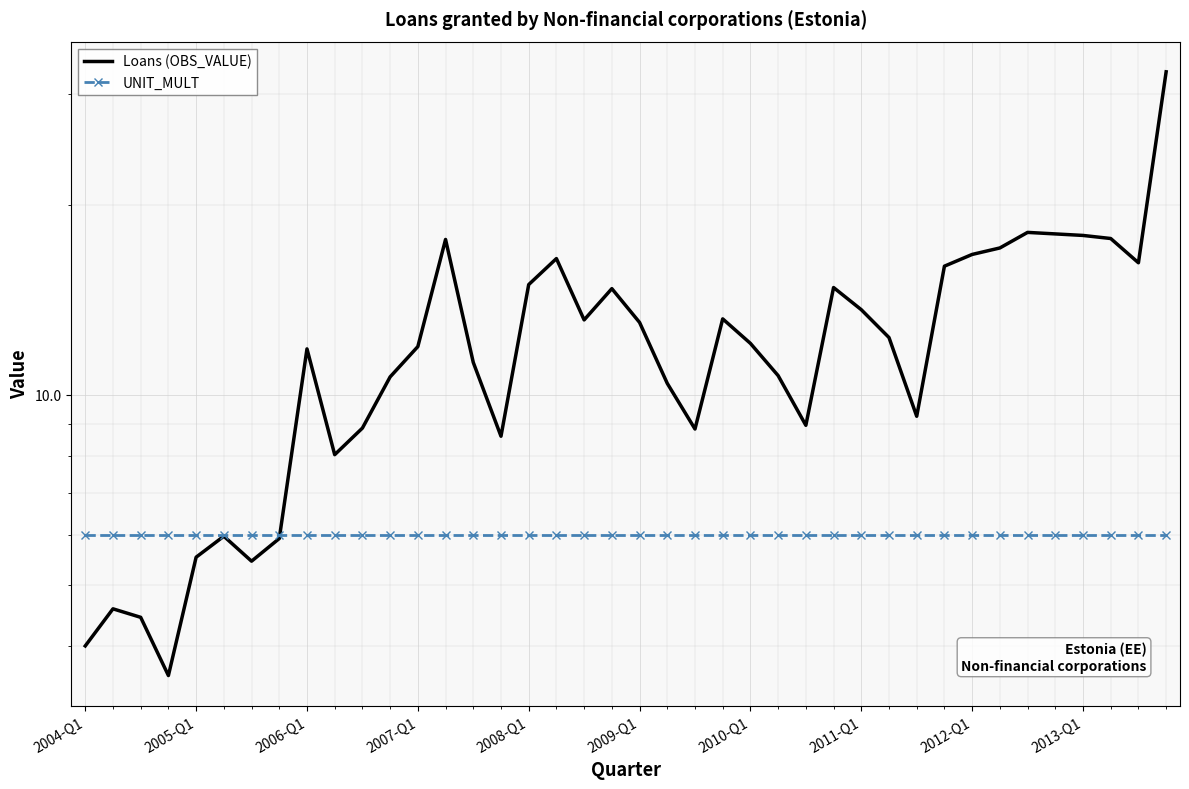

The value of UNIT_MULT at 30 is 6.0. True or false?

True